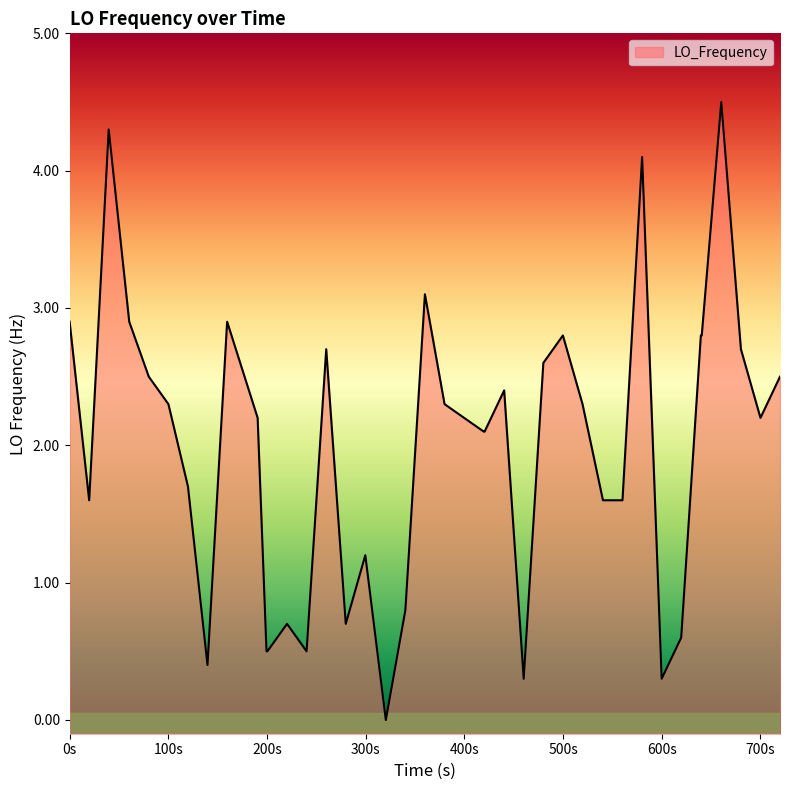

Where does the data first go above 2?

0s